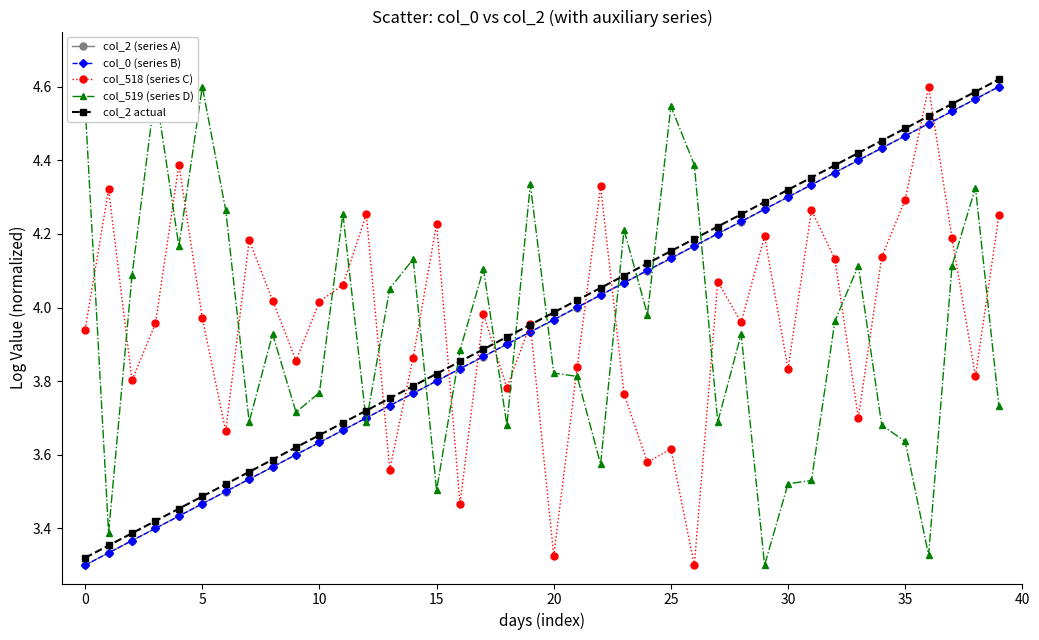

True or false: col_0 (series B) has more than 2 points higher than both neighbors.

False